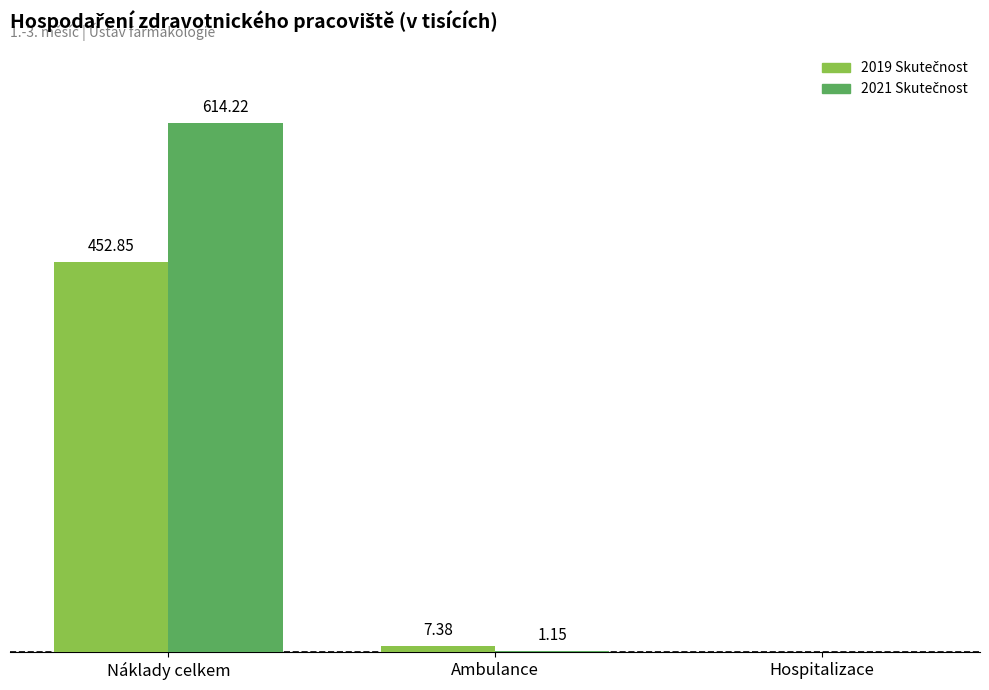

Are the bars horizontal?

No